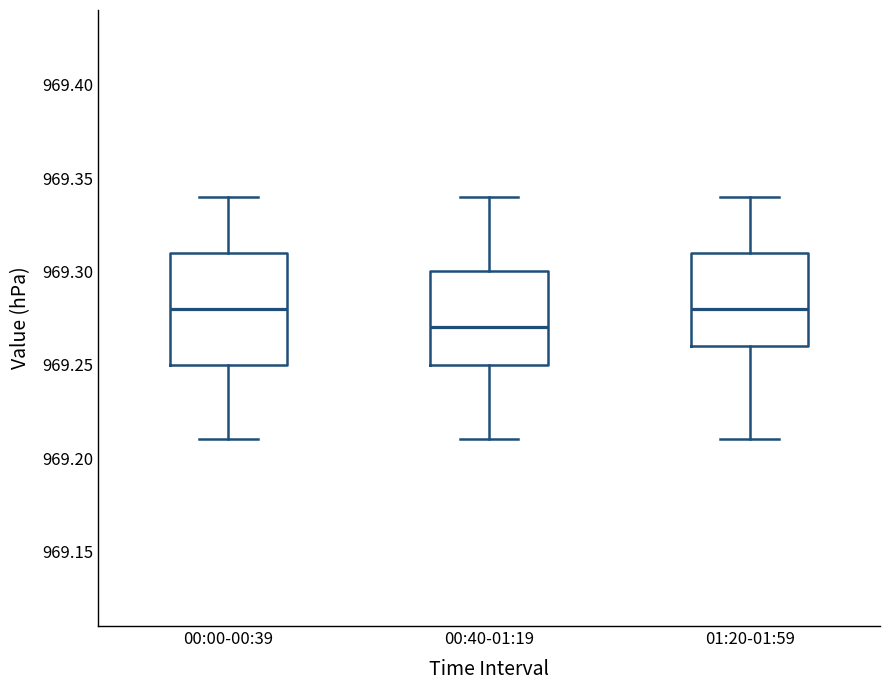

Reading left to right, transcribe this box plot: for each box, give where its median line is, the range the box spans, and where its two whiskers end, as read against the y-axis. The values are not printed on the chart, so give them approximately, as read against the axis.

00:00-00:39: median 969.28, box 969.25 to 969.31, whiskers 969.21 to 969.34
00:40-01:19: median 969.27, box 969.25 to 969.30, whiskers 969.21 to 969.34
01:20-01:59: median 969.28, box 969.26 to 969.31, whiskers 969.21 to 969.34